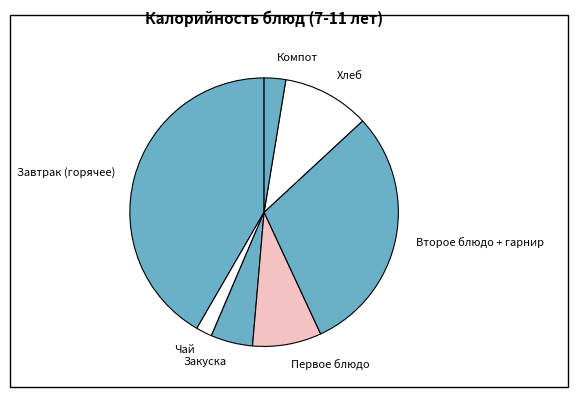

Is there any slice that represents more than half of the pie?

No